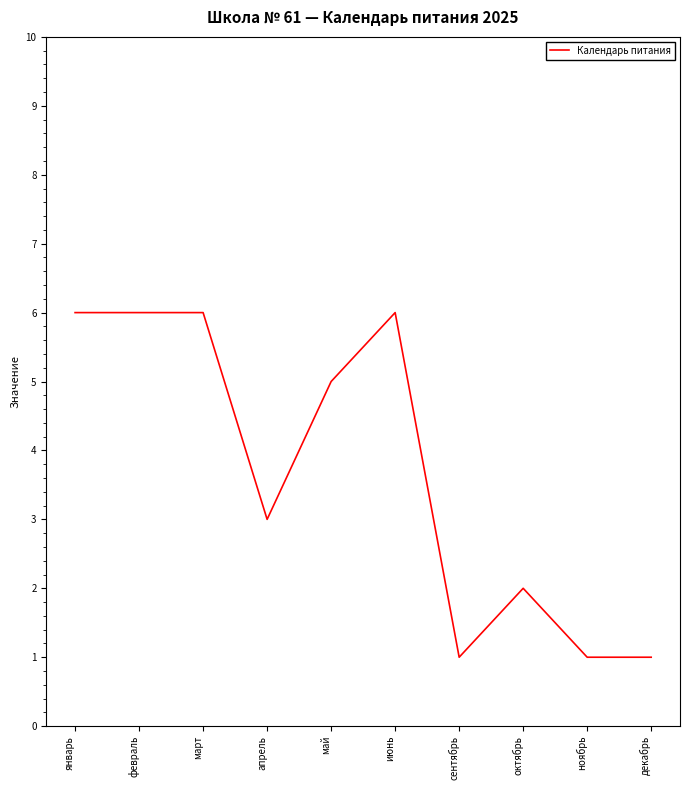

Between февраль and октябрь, which is larger?

февраль